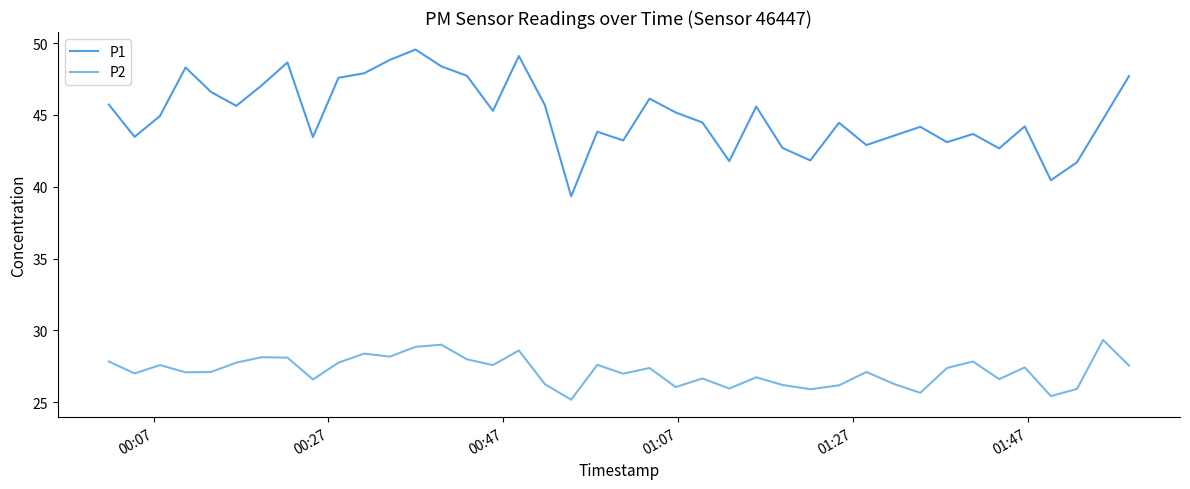

Rank the series by their maximum value, from highest to lowest.

P1, P2